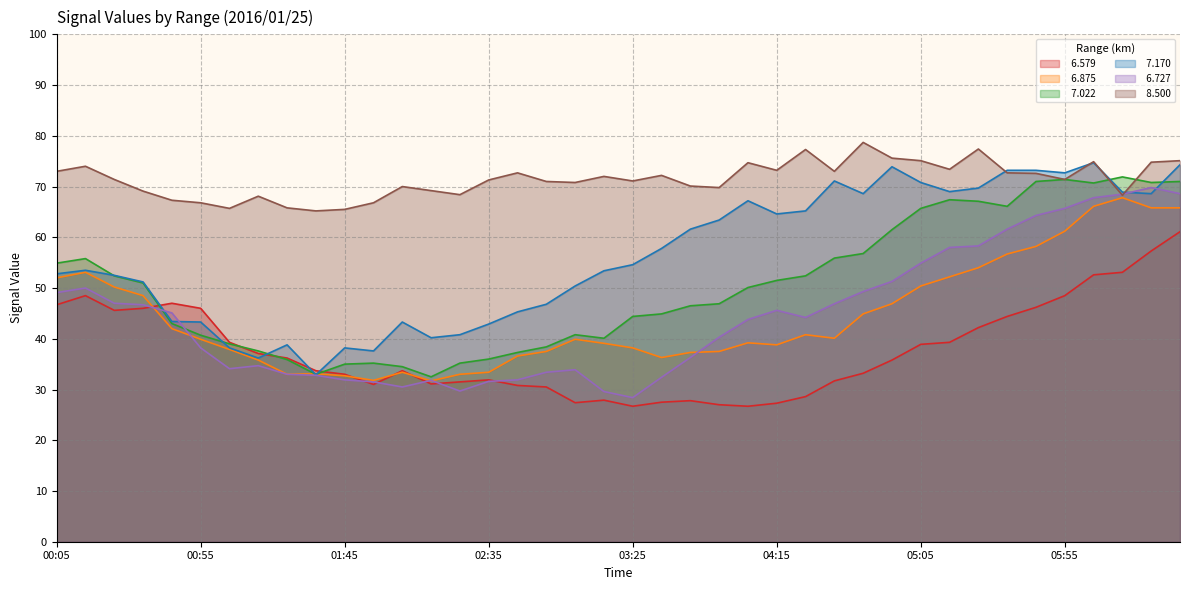

The value of   8.500 at 02:05 is 70.0. True or false?

True